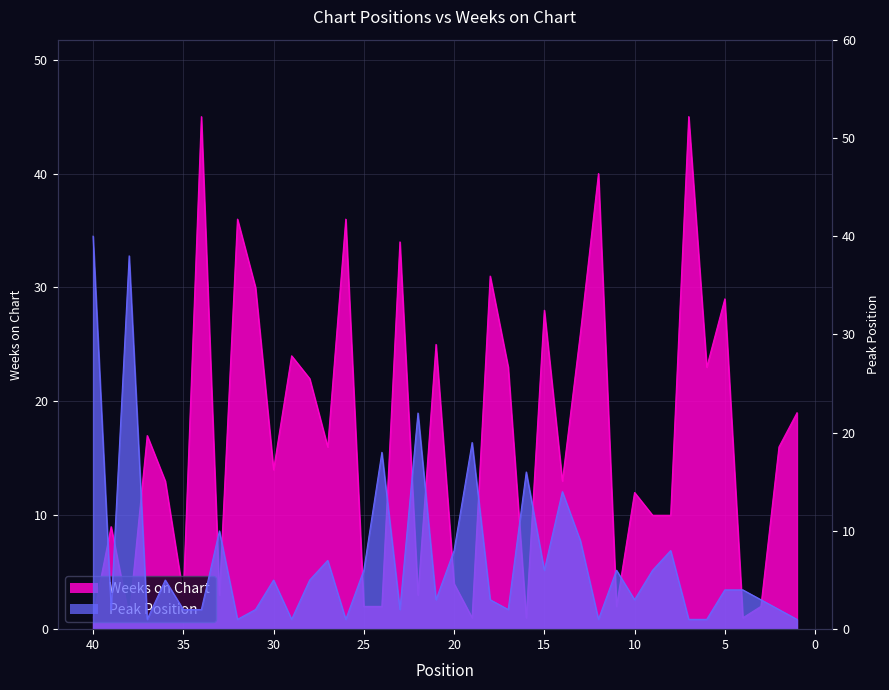

What is the sum of the Peak Position values at 2 and 38?

40